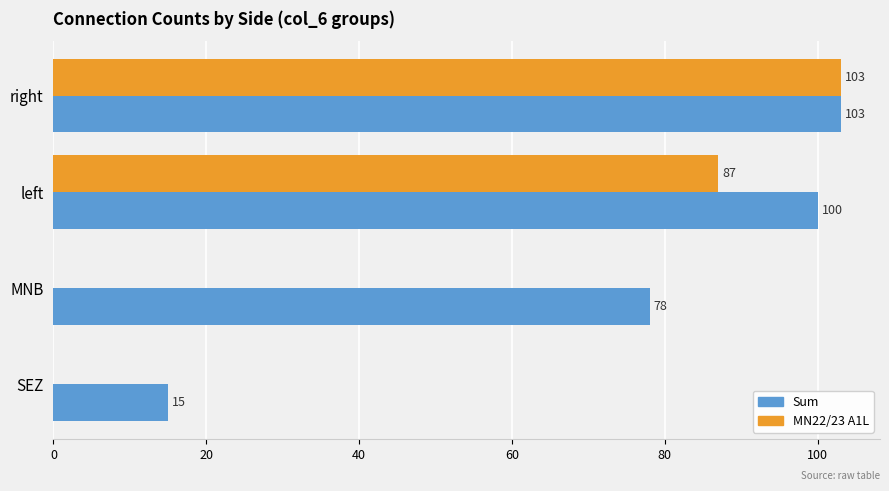

Which series has the largest total across all categories?

Sum